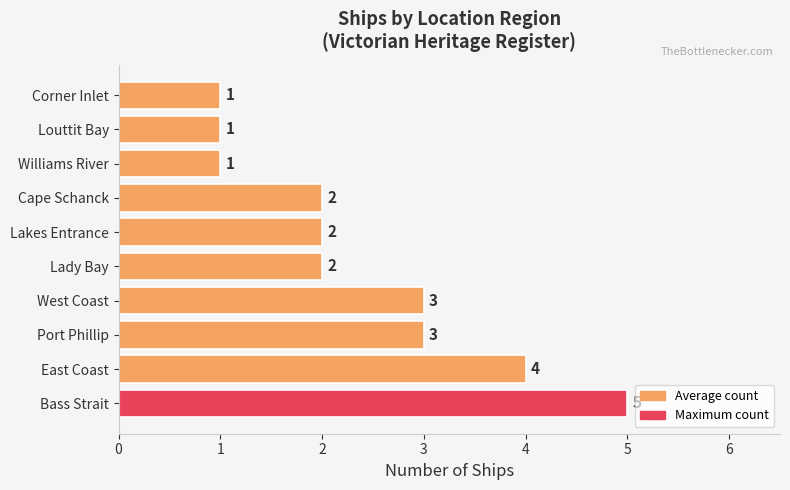

What is the maximum value shown in the chart?

5